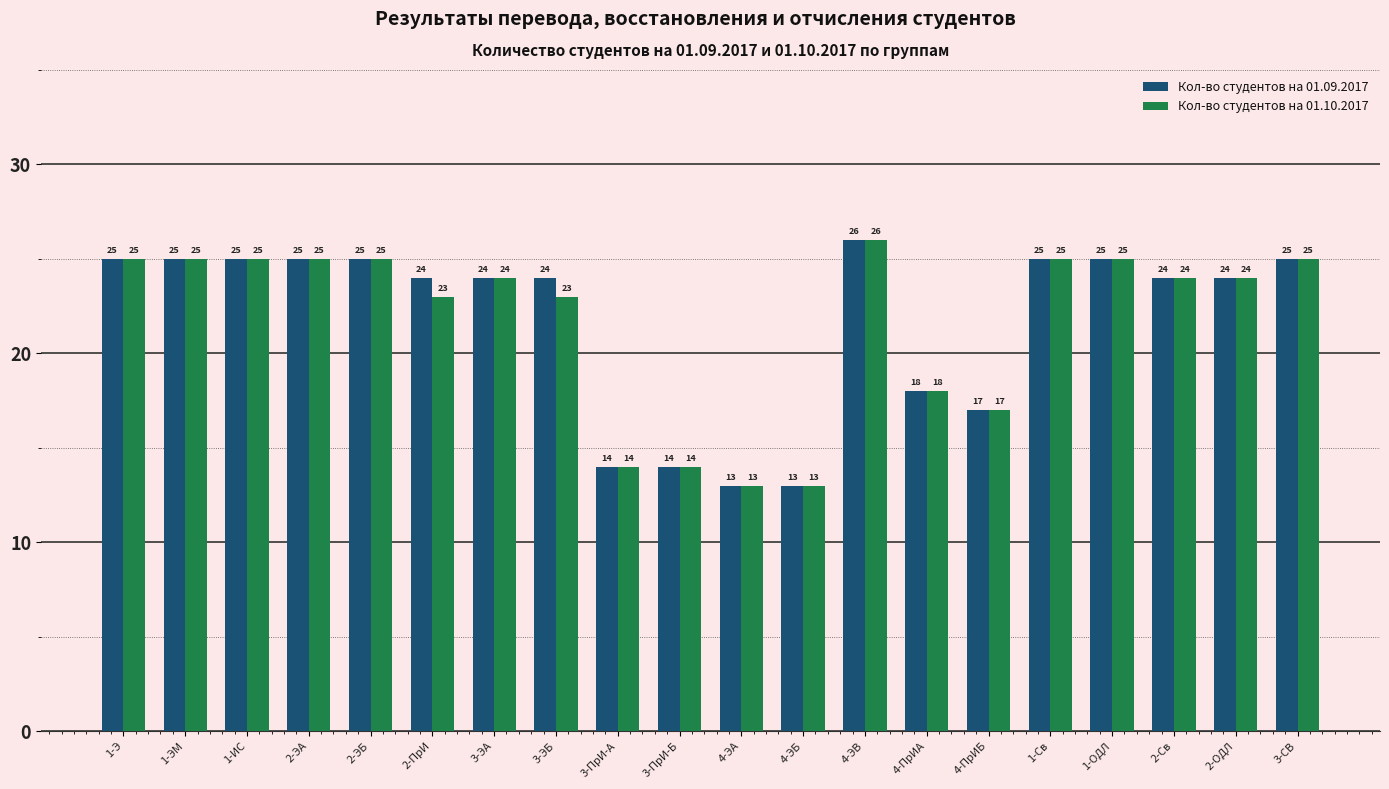

What is the difference between the Кол-во студентов на 01.10.2017 values at 2-ПрИ and 1-Э?

2